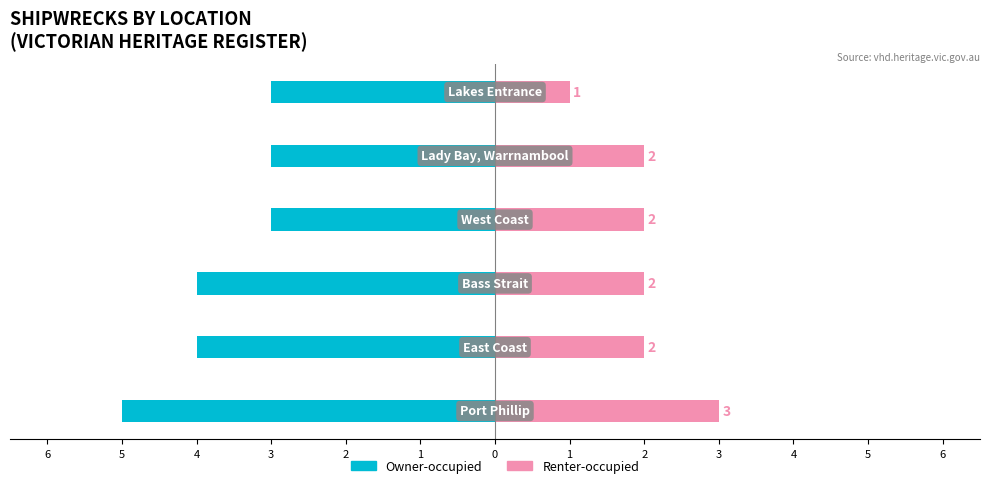

What is the spread (max minus min) of values at 3?

5